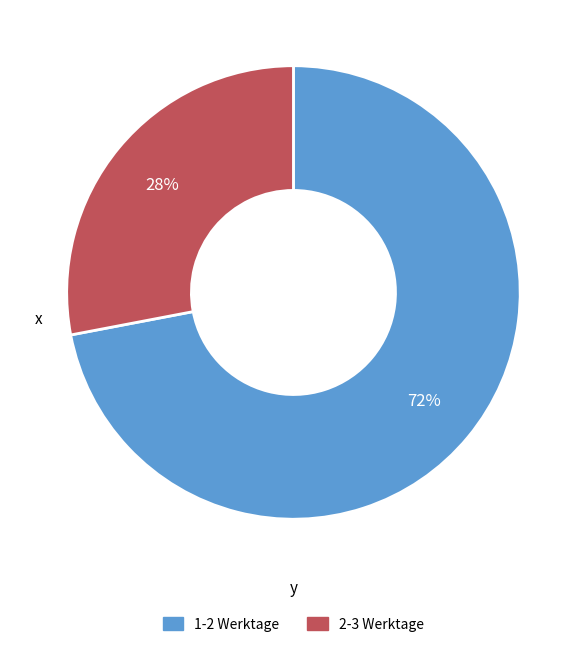

How many segments does this pie chart have?

2